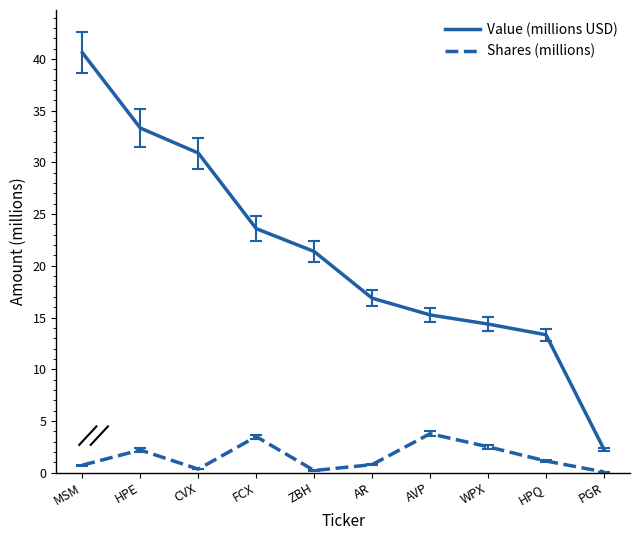

True or false: Shares (millions) and Value (millions USD) cross at least once.

False